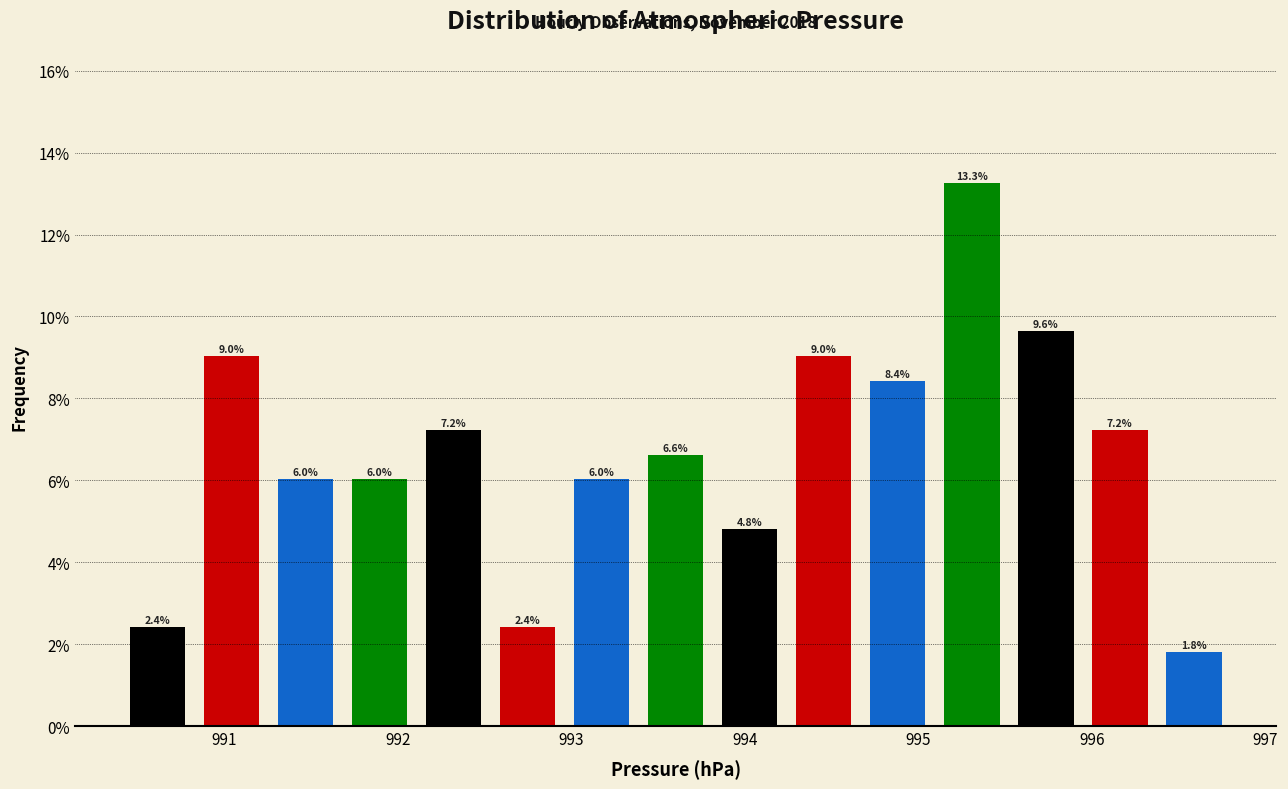

Reading left to right, list every bar in this chart as the range it spans on the x-axis followed by its height. The bar edges are not printed on the chart, so give them approximately, as read against the axis.

990.4 to 990.8: 2.4
990.8 to 991.3: 9.0
991.3 to 991.7: 6.0
991.7 to 992.1: 6.0
992.1 to 992.5: 7.2
992.5 to 993.0: 2.4
993.0 to 993.4: 6.0
993.4 to 993.8: 6.6
993.8 to 994.2: 4.8
994.2 to 994.7: 9.0
994.7 to 995.1: 8.4
995.1 to 995.5: 13.3
995.5 to 995.9: 9.6
995.9 to 996.4: 7.2
996.4 to 996.8: 1.8